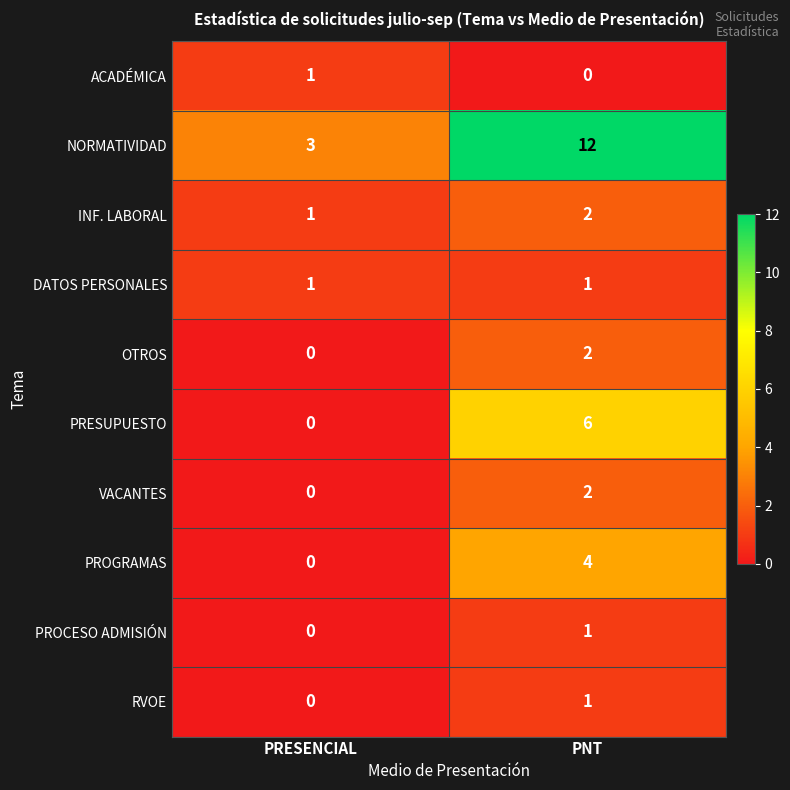

How many values in the VACANTES series are below 2?

1